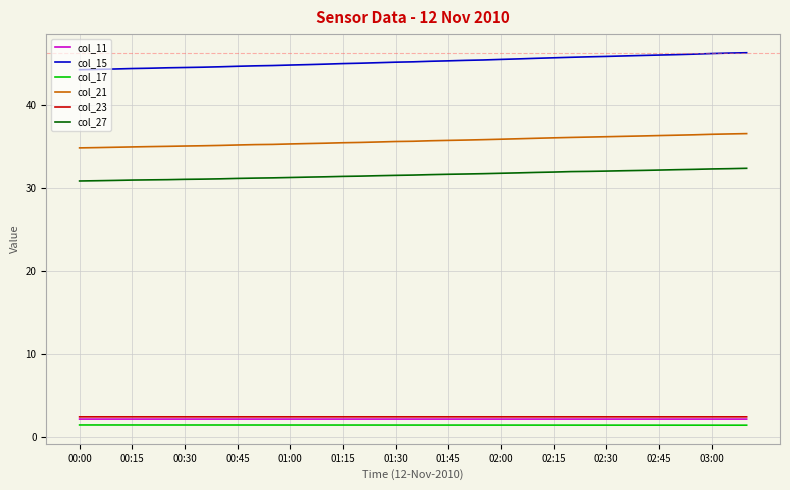

True or false: col_21 and col_11 cross at least once.

False